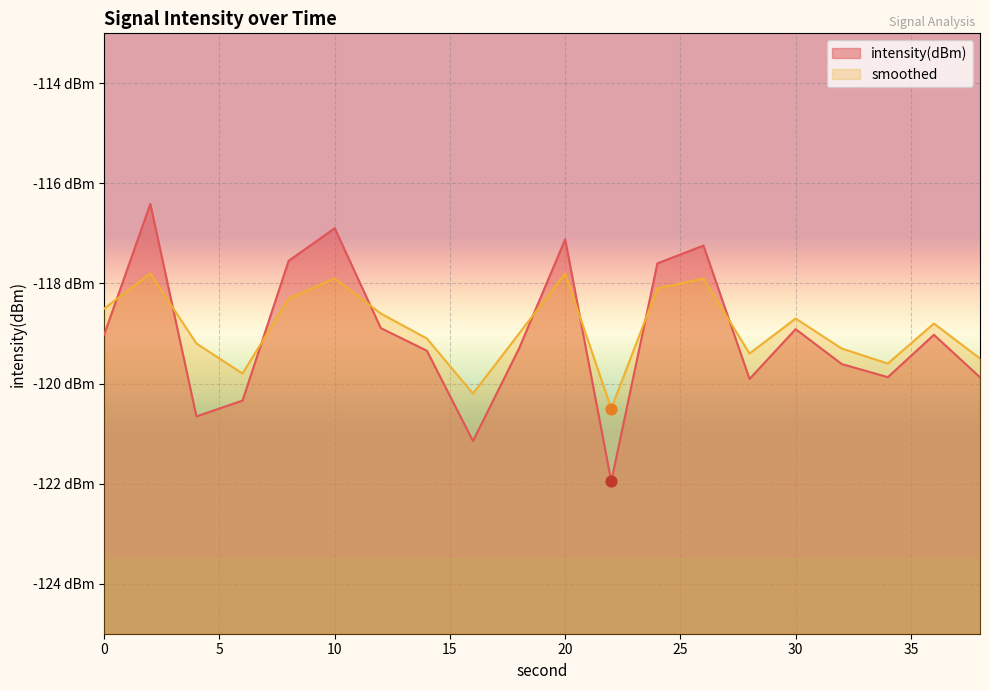

What are all the series names shown in the legend?

intensity(dBm), smoothed